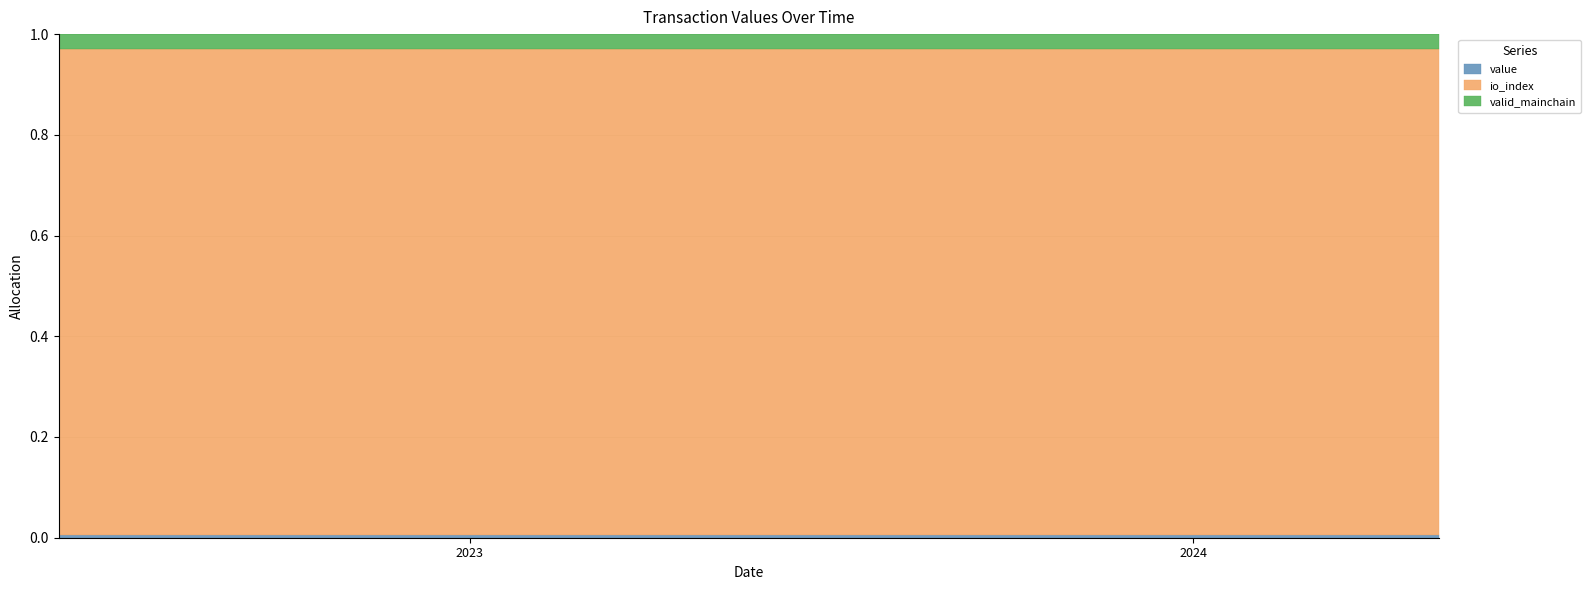

Rank the series by their maximum value, from lowest to highest.

value, valid_mainchain, io_index